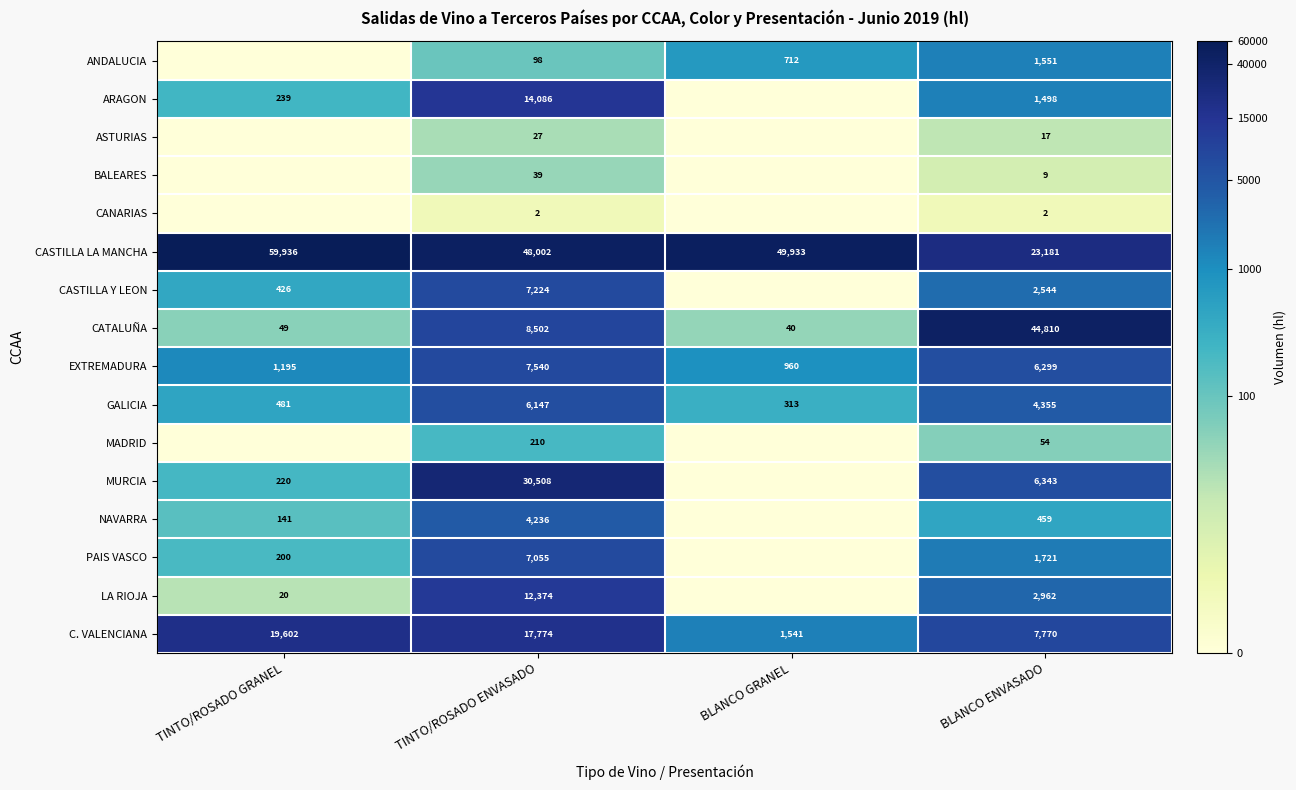

Rank the categories by CATALUÑA value from highest to lowest.

BLANCO ENVASADO, TINTO/ROSADO ENVASADO, TINTO/ROSADO GRANEL, BLANCO GRANEL